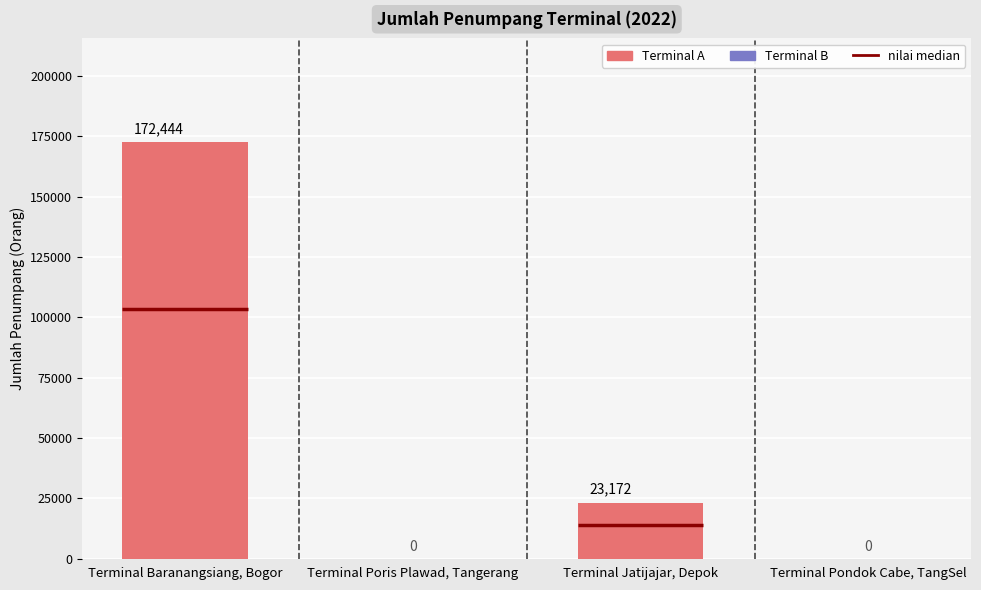

At which label does the data first exceed 23172?

Terminal Baranangsiang, Bogor